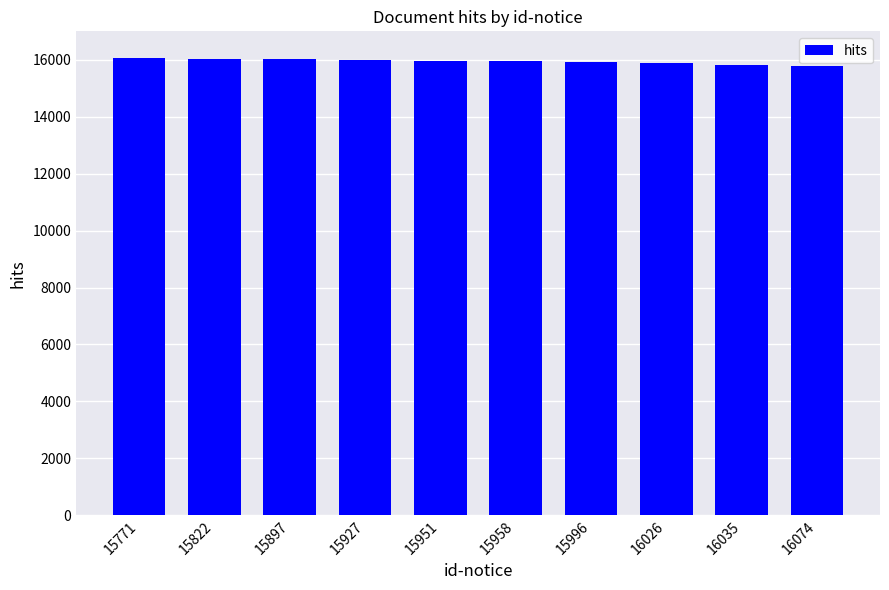

Which has a higher value, 16035 or 15897?

15897